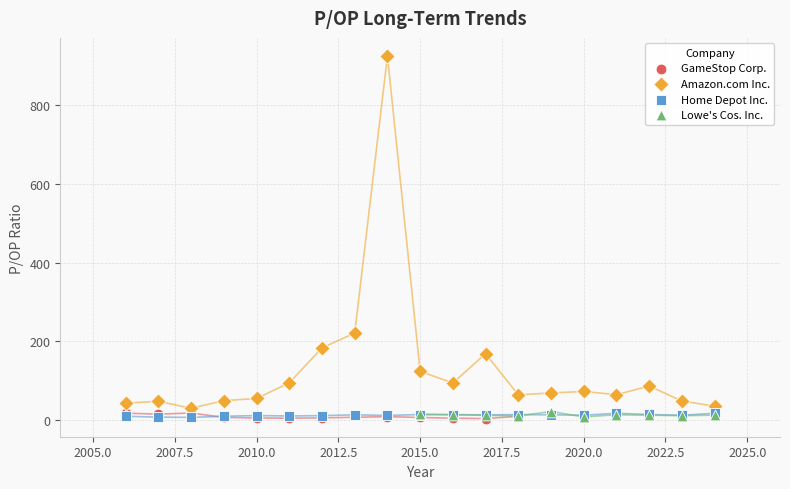

Which series has the largest Y range (max minus min)?

Amazon.com Inc.